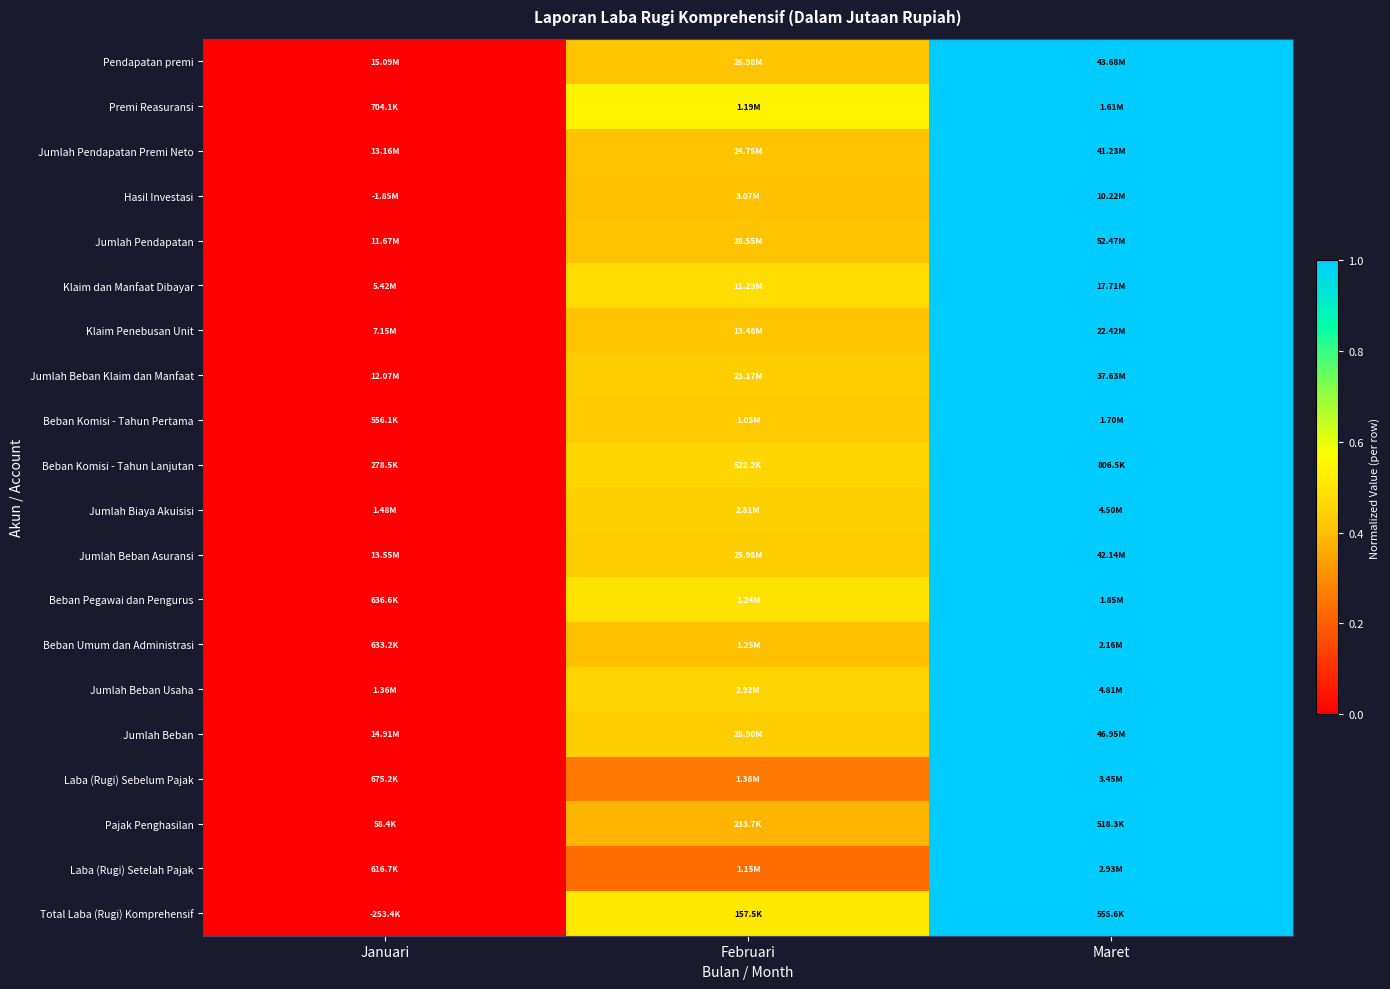

Reading left to right, what are all the values shown in this chart?

Pendapatan premi: Januari=0.0	Februari=0.4	Maret=1.0
Premi Reasuransi: Januari=0.0	Februari=0.5	Maret=1.0
Jumlah Pendapatan Premi Neto: Januari=0.0	Februari=0.4	Maret=1.0
Hasil Investasi: Januari=0.0	Februari=0.4	Maret=1.0
Jumlah Pendapatan: Januari=0.0	Februari=0.4	Maret=1.0
Klaim dan Manfaat Dibayar: Januari=0.0	Februari=0.5	Maret=1.0
Klaim Penebusan Unit: Januari=0.0	Februari=0.4	Maret=1.0
Jumlah Beban Klaim dan Manfaat: Januari=0.0	Februari=0.4	Maret=1.0
Beban Komisi - Tahun Pertama: Januari=0.0	Februari=0.4	Maret=1.0
Beban Komisi - Tahun Lanjutan: Januari=0.0	Februari=0.5	Maret=1.0
Jumlah Biaya Akuisisi: Januari=0.0	Februari=0.4	Maret=1.0
Jumlah Beban Asuransi: Januari=0.0	Februari=0.4	Maret=1.0
Beban Pegawai dan Pengurus: Januari=0.0	Februari=0.5	Maret=1.0
Beban Umum dan Administrasi: Januari=0.0	Februari=0.4	Maret=1.0
Jumlah Beban Usaha: Januari=0.0	Februari=0.5	Maret=1.0
Jumlah Beban: Januari=0.0	Februari=0.4	Maret=1.0
Laba (Rugi) Sebelum Pajak: Januari=0.0	Februari=0.3	Maret=1.0
Pajak Penghasilan: Januari=0.0	Februari=0.4	Maret=1.0
Laba (Rugi) Setelah Pajak: Januari=0.0	Februari=0.2	Maret=1.0
Total Laba (Rugi) Komprehensif: Januari=0.0	Februari=0.5	Maret=1.0